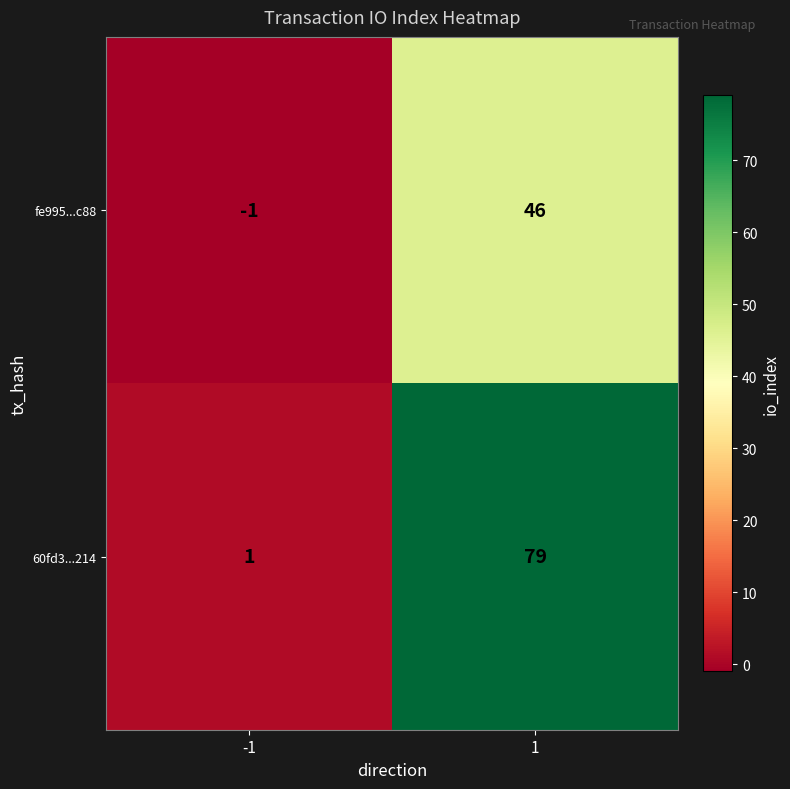

What is the highest value of the fe995...c88 series?

46